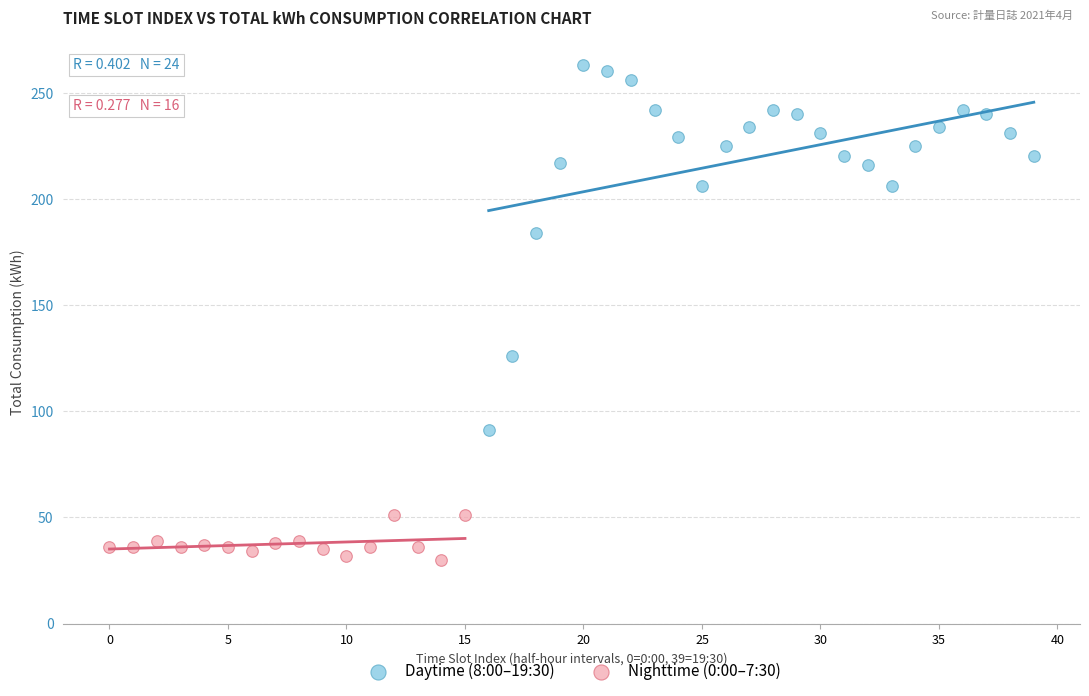

Which series reaches the minimum Y coordinate?

Nighttime (0:00–7:30)